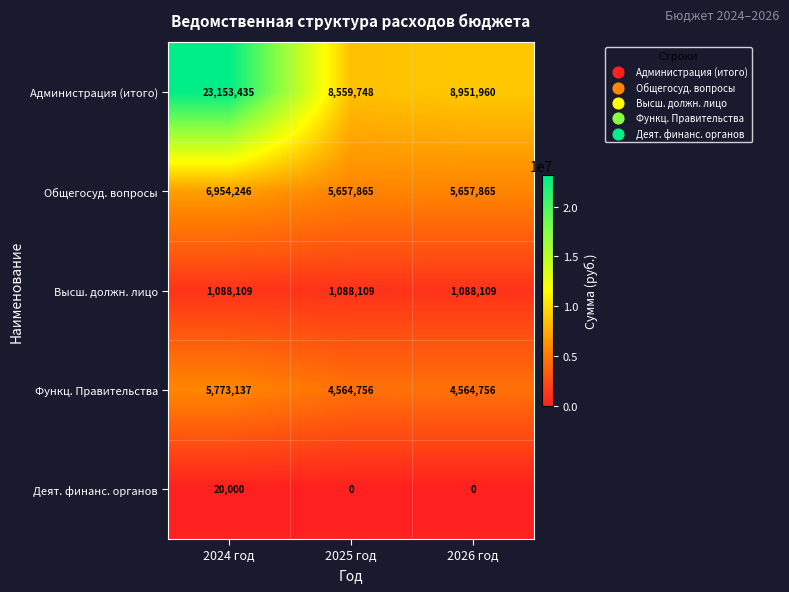

At which category is the sum across all series the highest?

2024 год